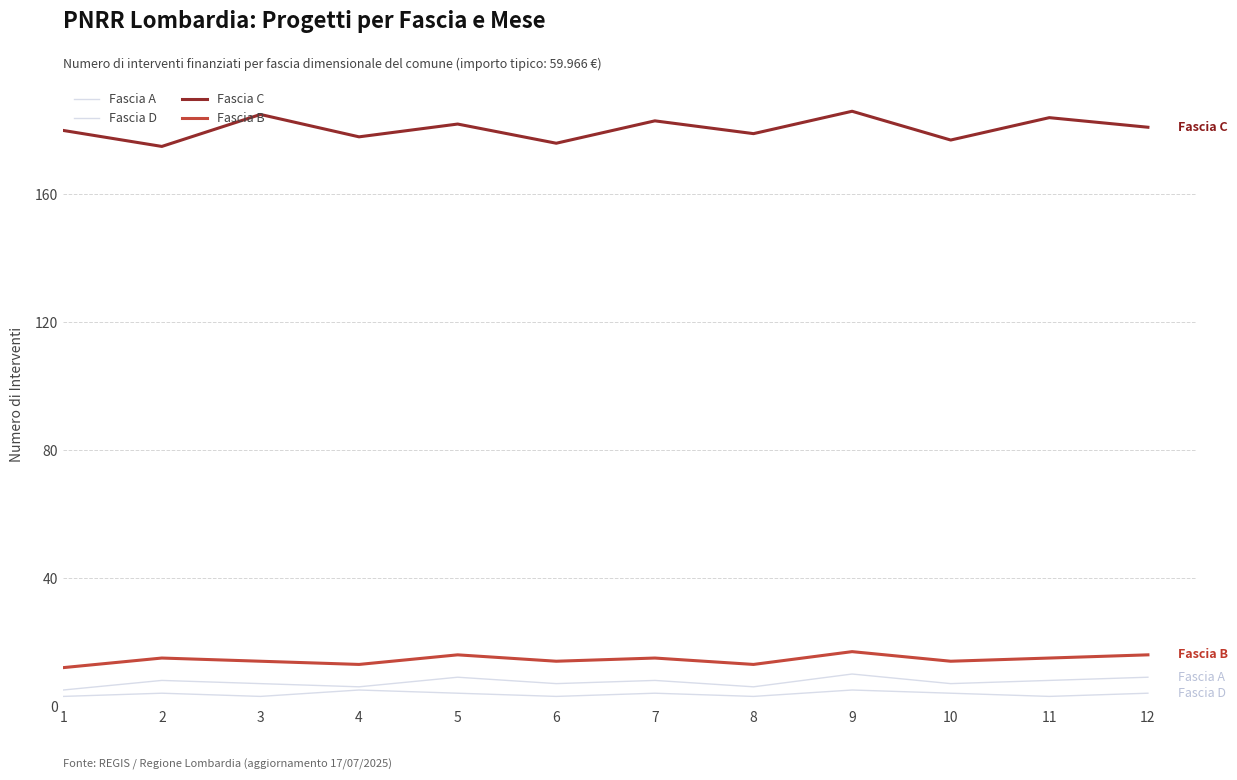

Does the chart have visible grid lines?

Yes